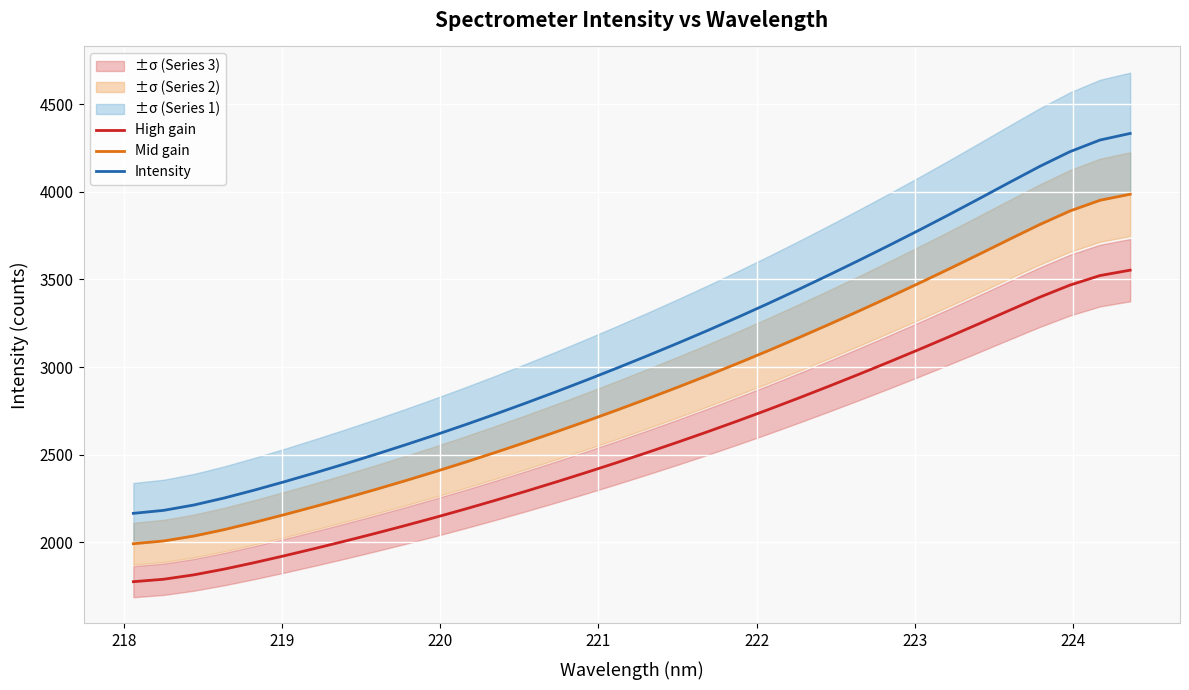

What are all the series names shown in the legend?

High gain, Mid gain, Intensity